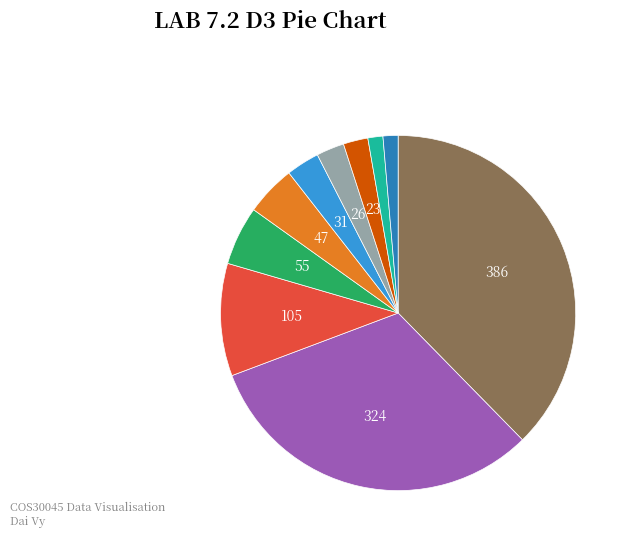

Is there a majority slice in this chart?

No